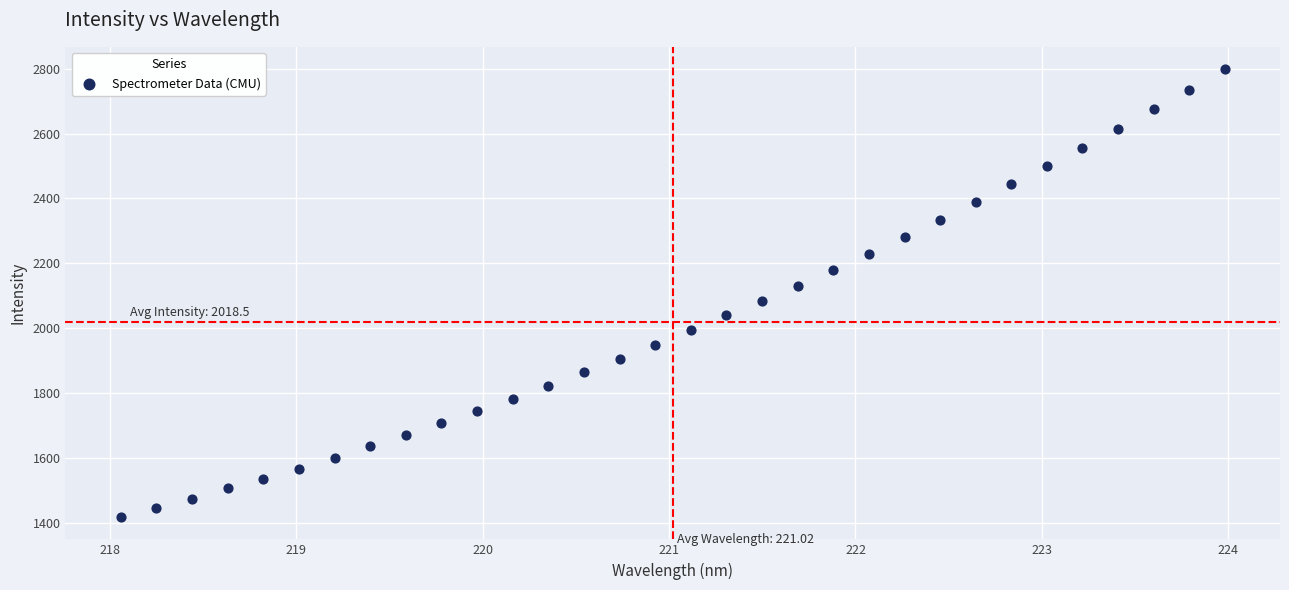

What is the range of Y values (max minus min)?

1381.2